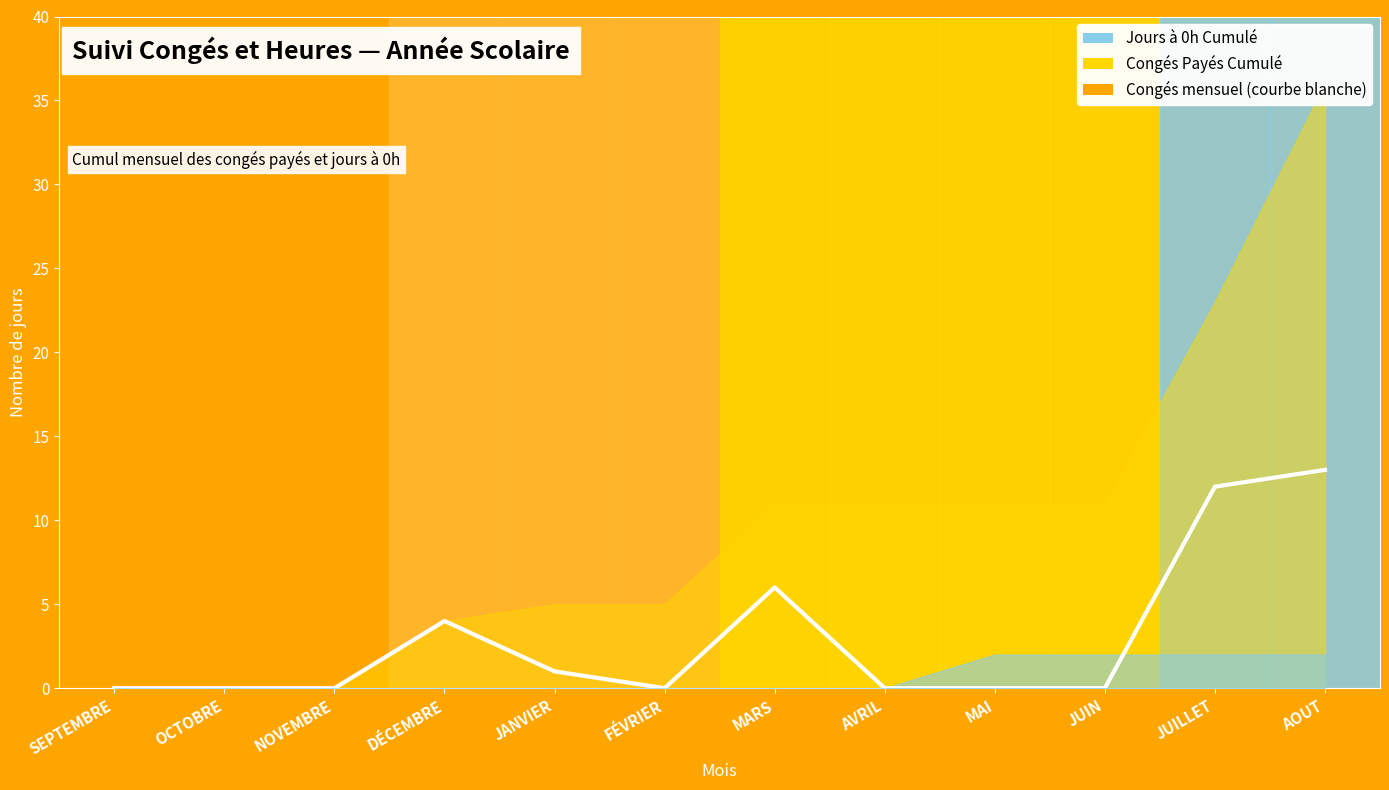

Is it true that the value at JANVIER is 1?

True